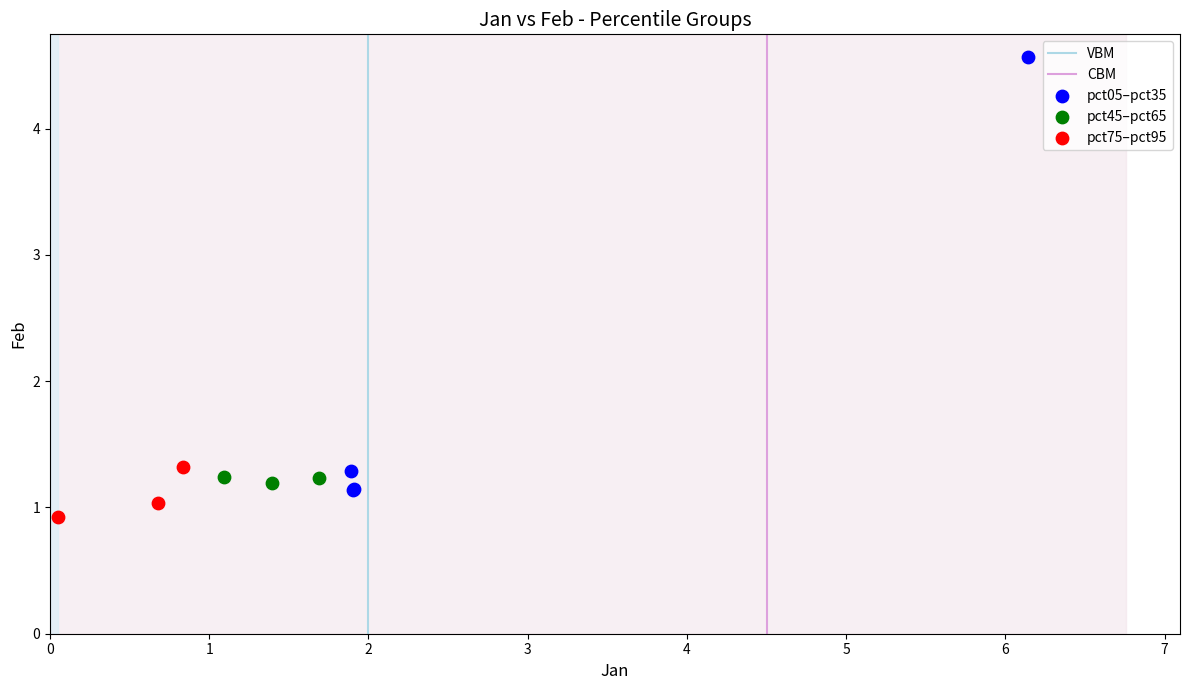

Which series reaches the maximum Y coordinate?

pct05–pct35